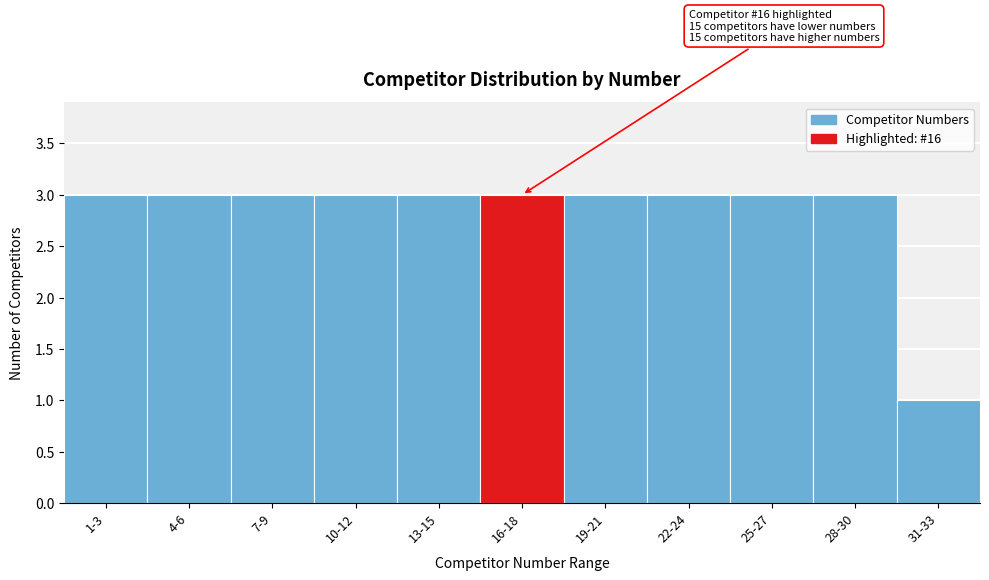

Reading left to right, extract all data points from this chart.

1-3=3	4-6=3	7-9=3	10-12=3	13-15=3	16-18=3	19-21=3	22-24=3	25-27=3	28-30=3	31-33=1